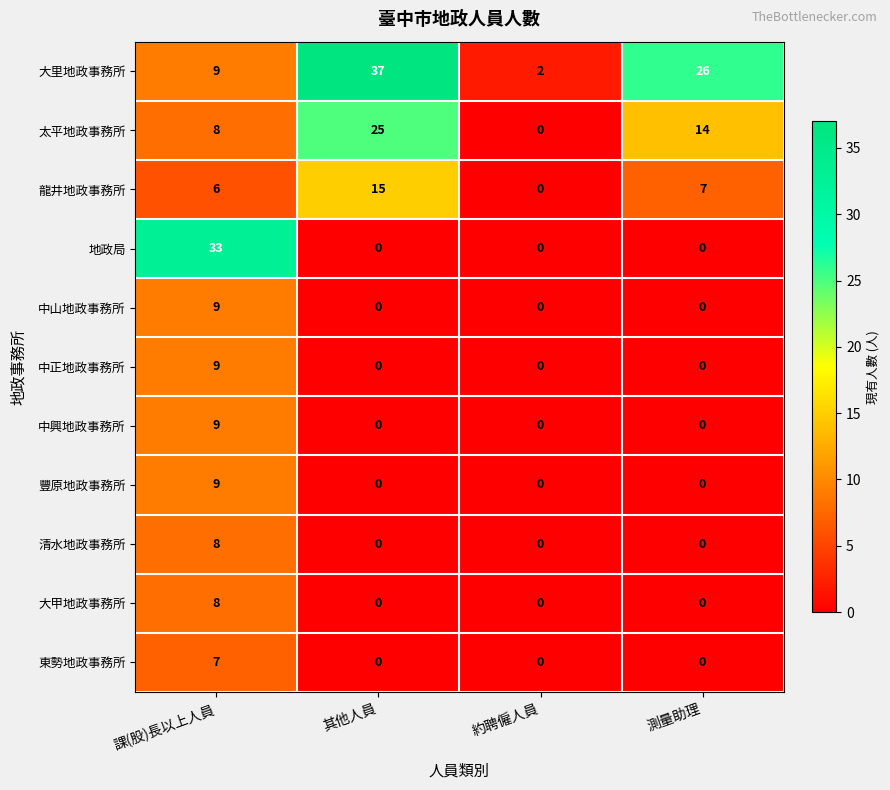

The 中山地政事務所 series shows 6 at 其他人員. True or false?

False